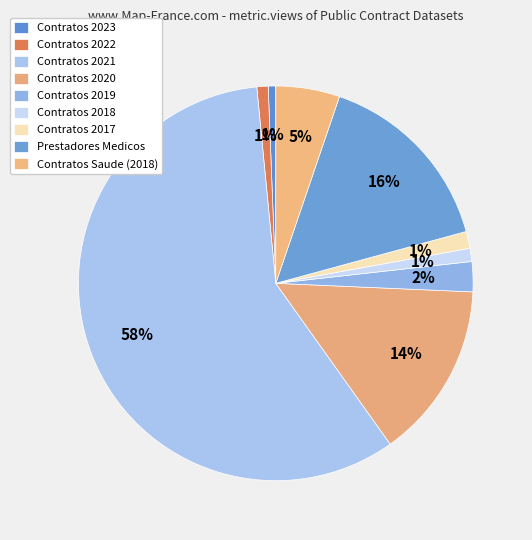

To the nearest percent, what portion does Contratos 2020 represent?

14%